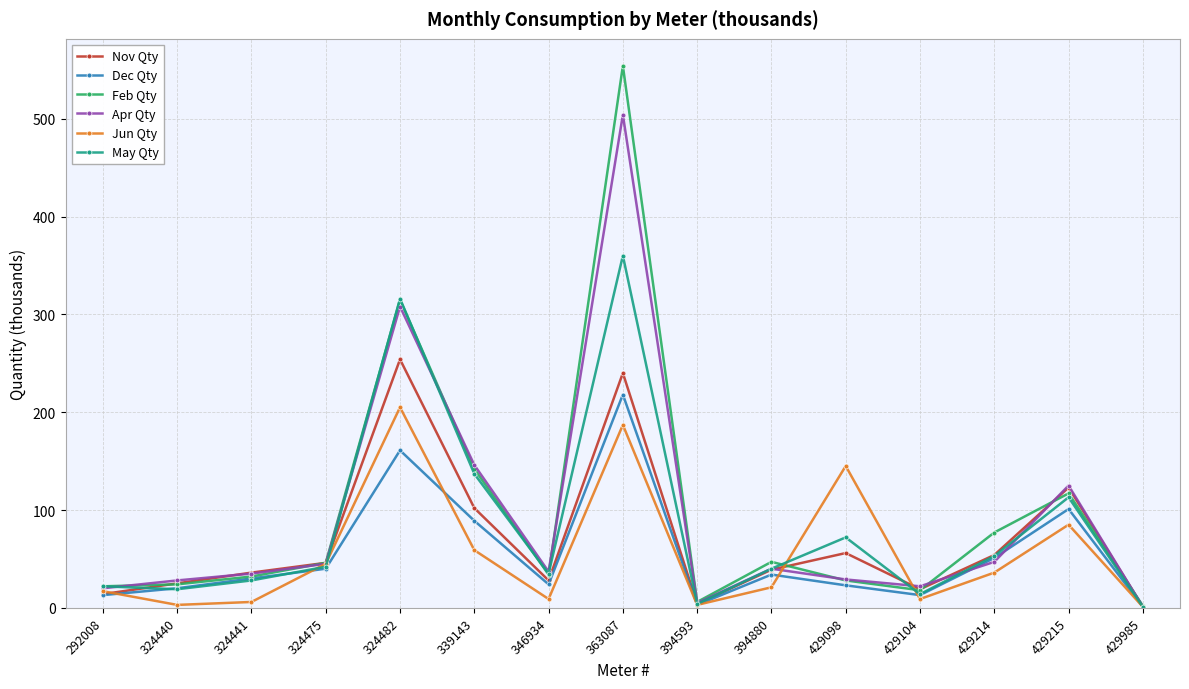

Which series has the largest range (max minus min)?

Feb Qty